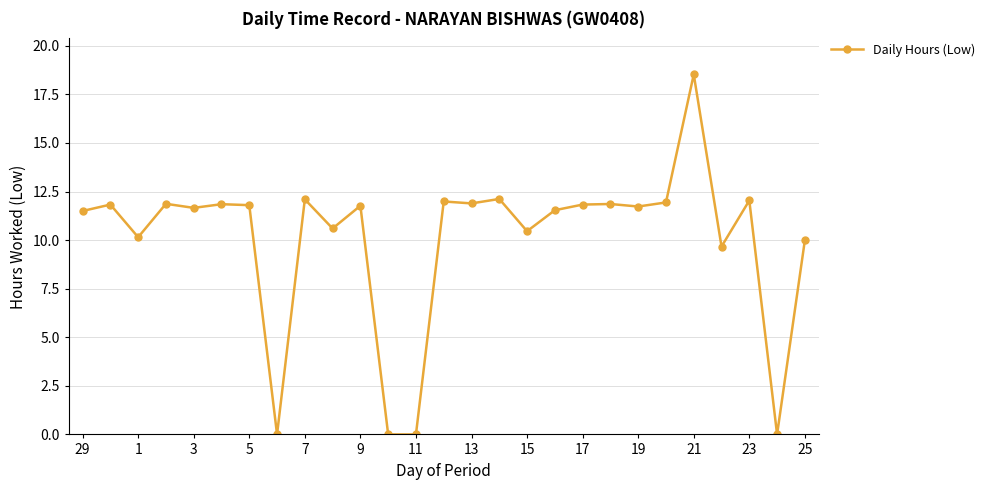

True or false: the data has more than 1 interior local peaks.

True